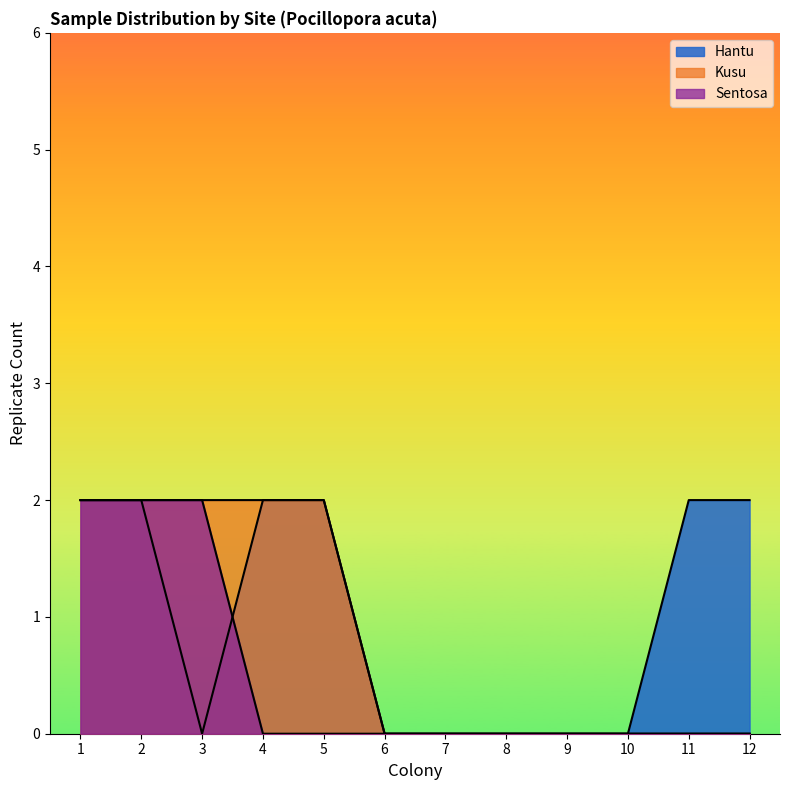

Which series changed the most between 10 and 12?

Hantu